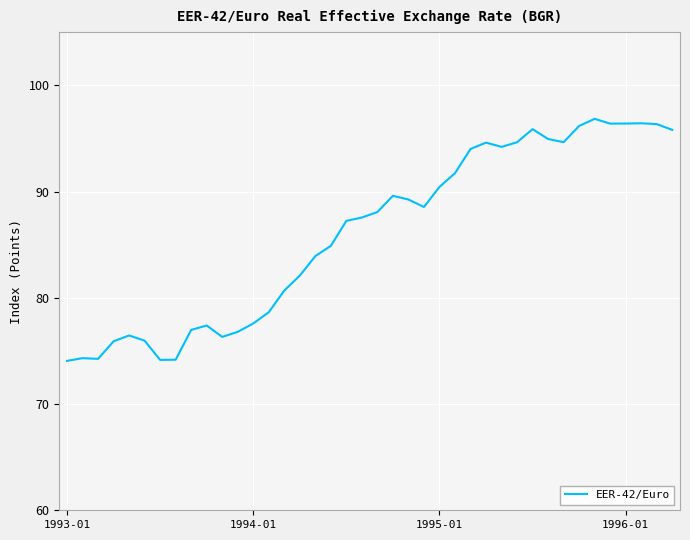

How many lines are shown in the chart?

1